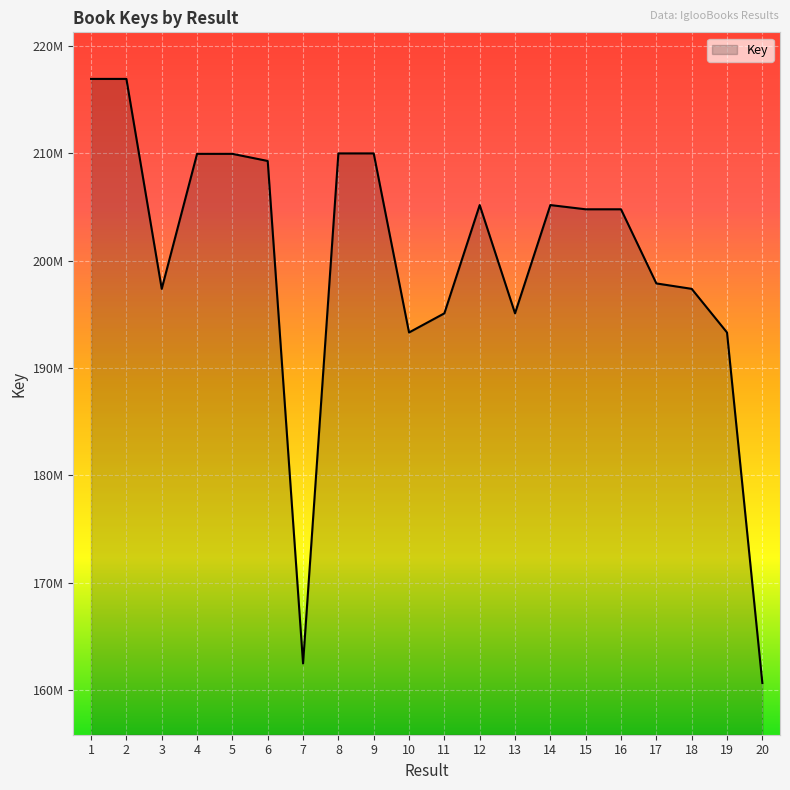

Does the chart have visible grid lines?

Yes